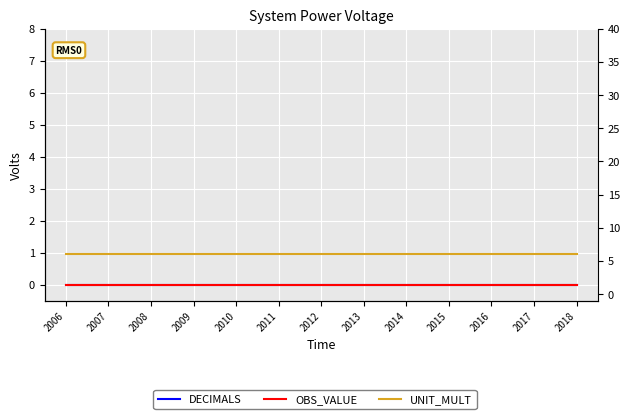

Which has a higher value, 2014 or 2017?

2014